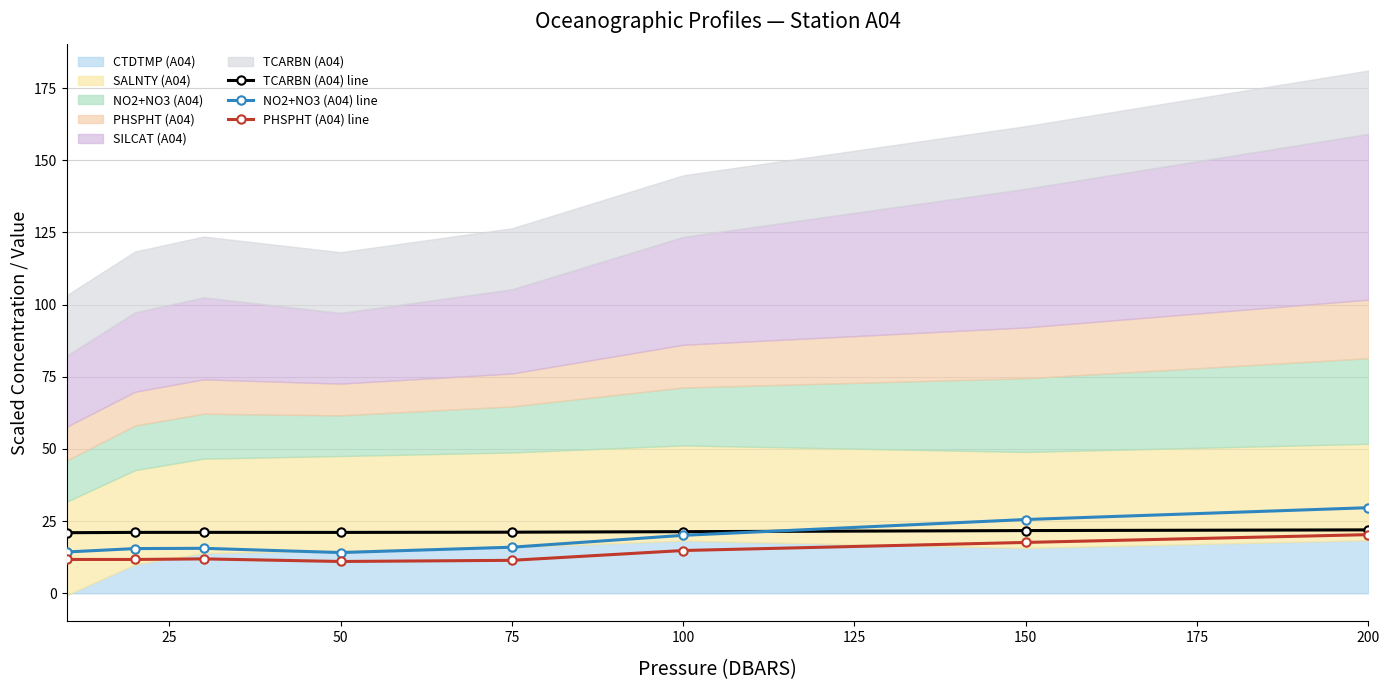

How many interior local valleys does the NO2+NO3 (A04) line series have?

1